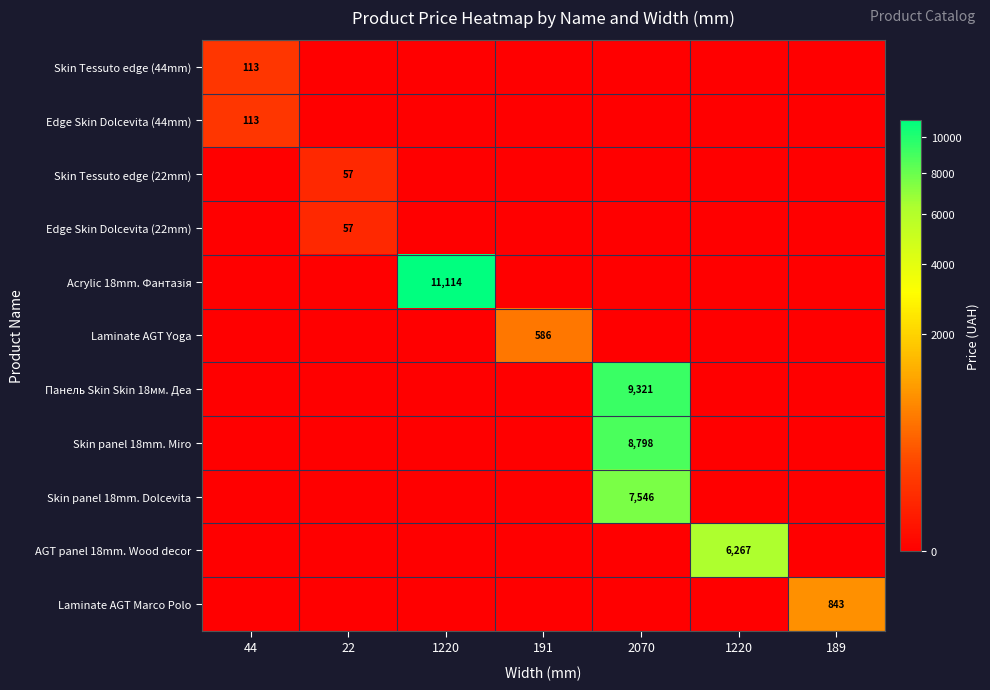

Which label corresponds to the largest value in the chart?

1220